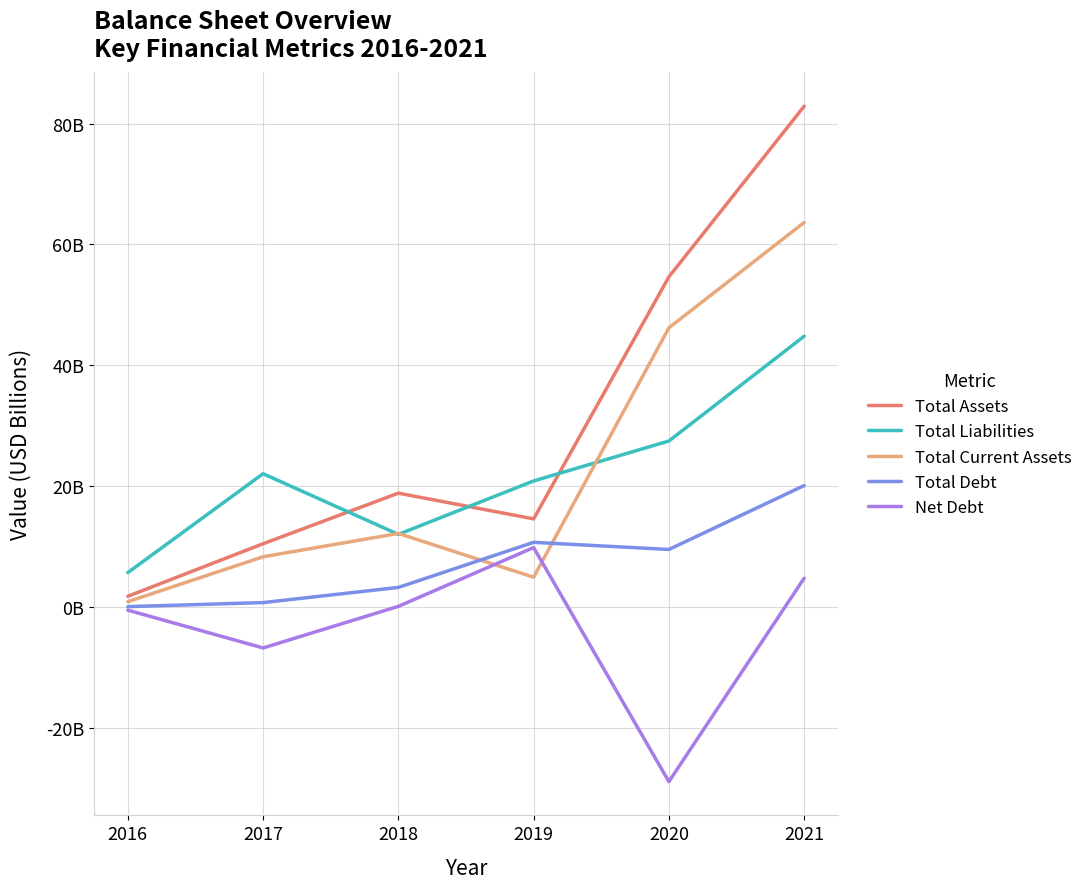

Is it true that Net Debt equals -28.9 at 2020?

True